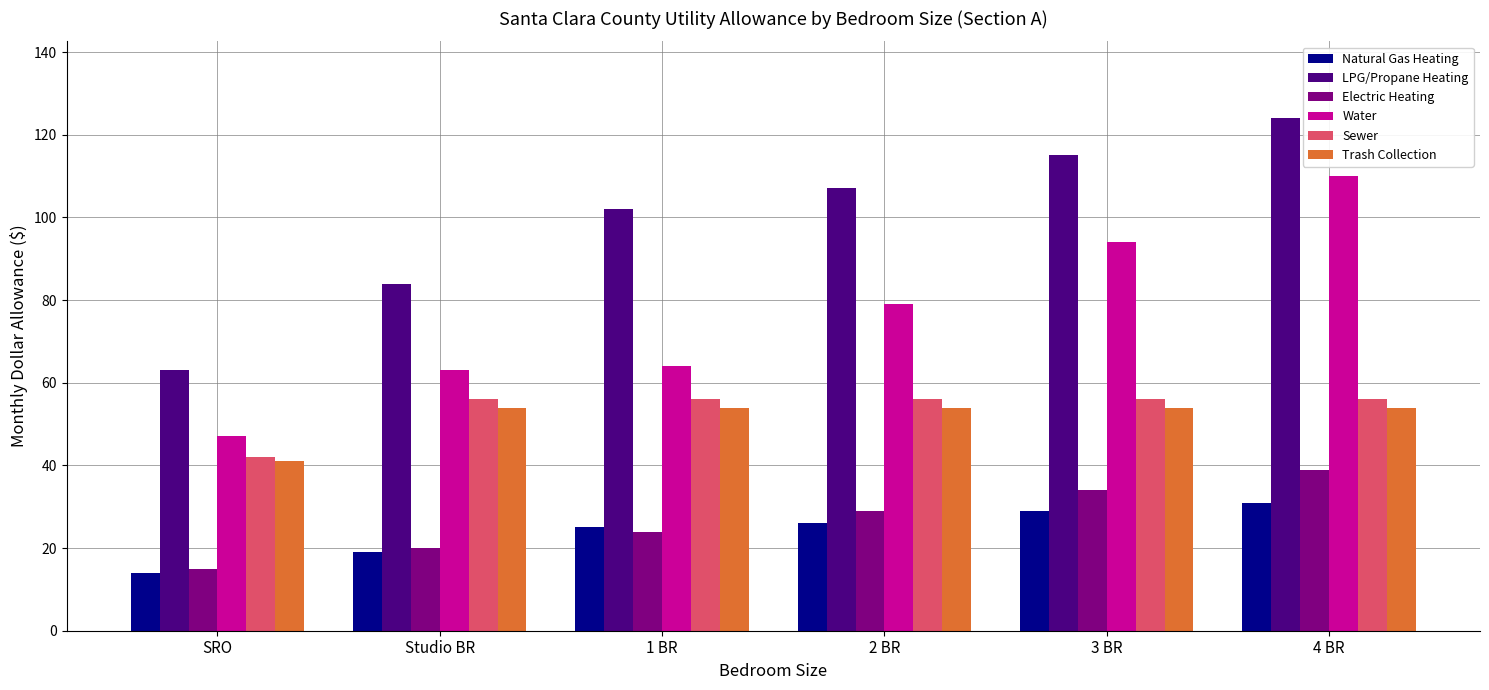

The Electric Heating series shows 13 at Studio BR. True or false?

False